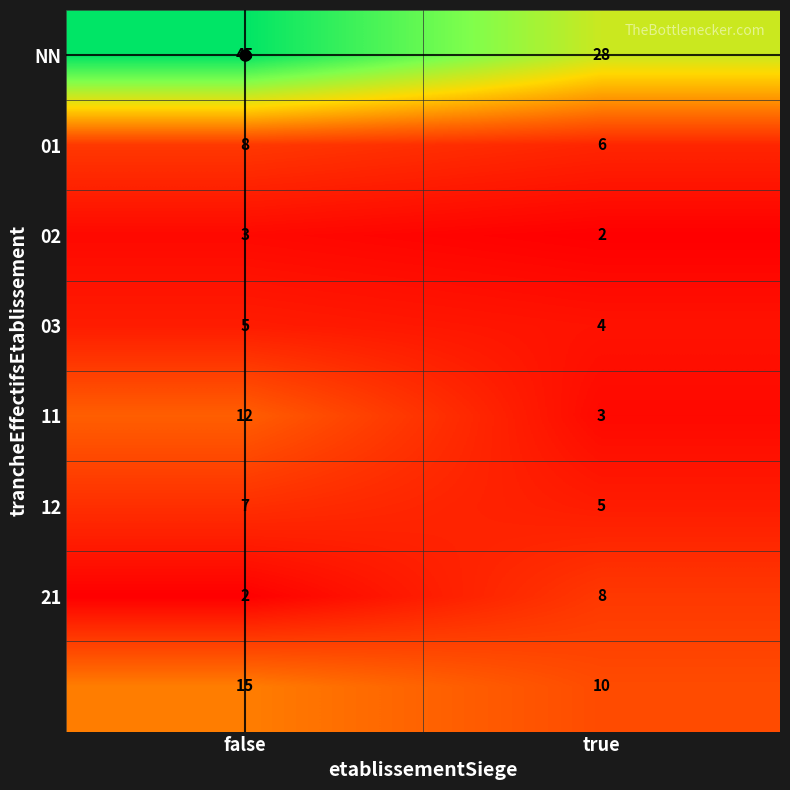

What is the spread (max minus min) of values at true?

26